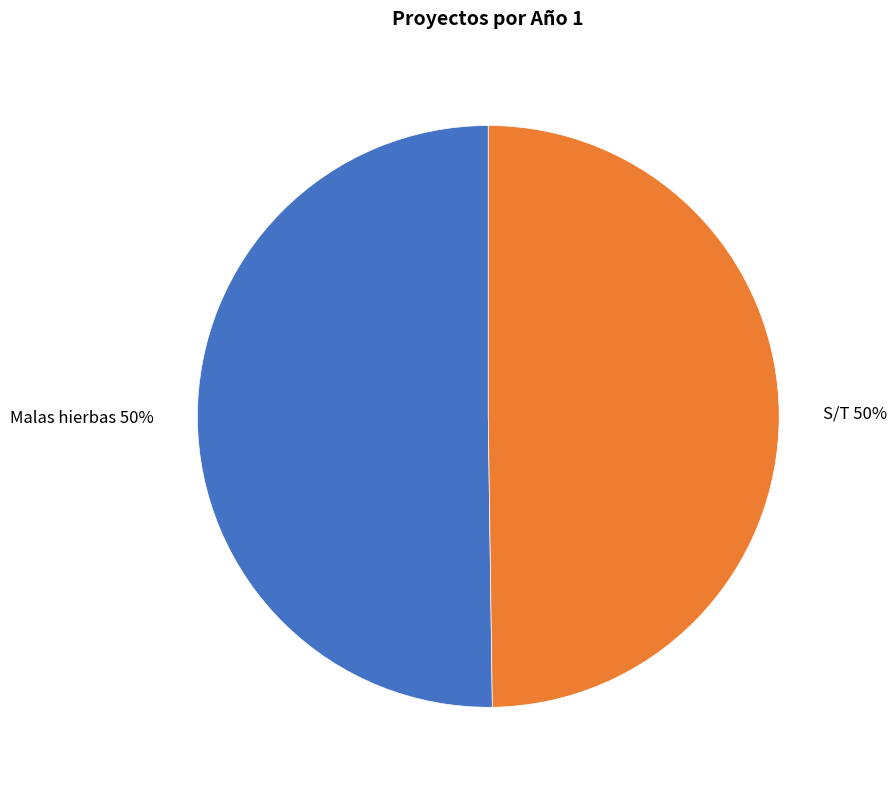

To the nearest percent, what percentage of the pie is S/T?

50%